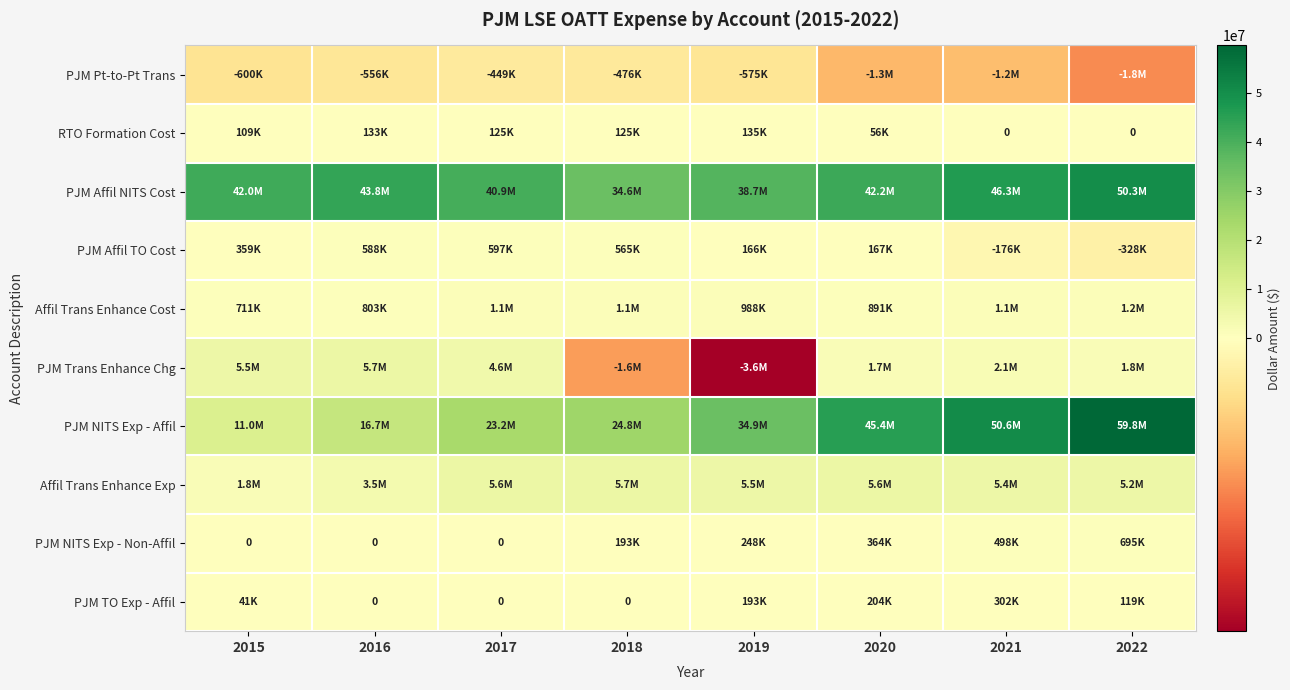

What is the average value of the PJM Affil TO Cost series?

242258.3